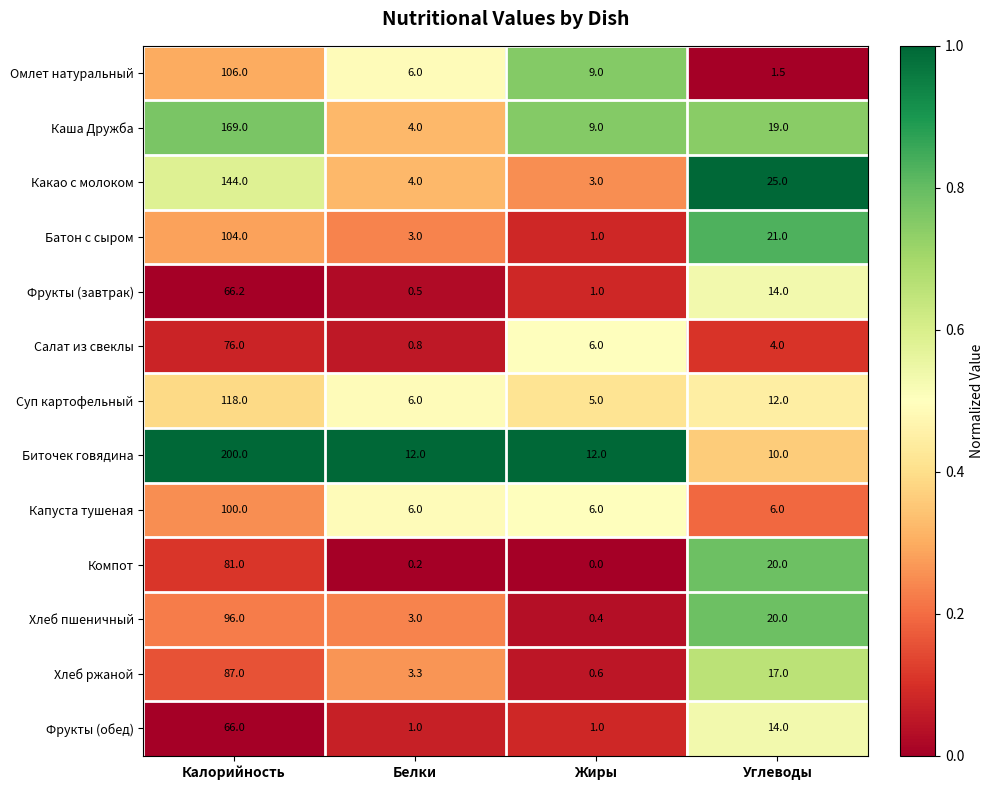

What is the sum of all Салат из свеклы values?

86.8